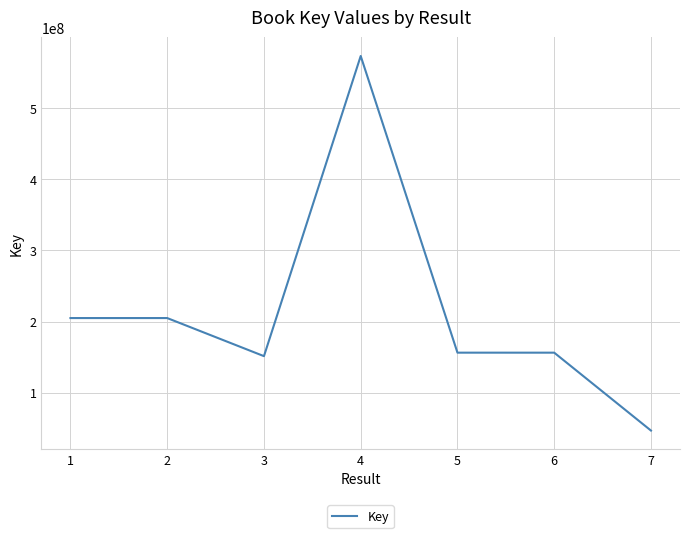

Does the chart display data point markers on the line(s)?

No